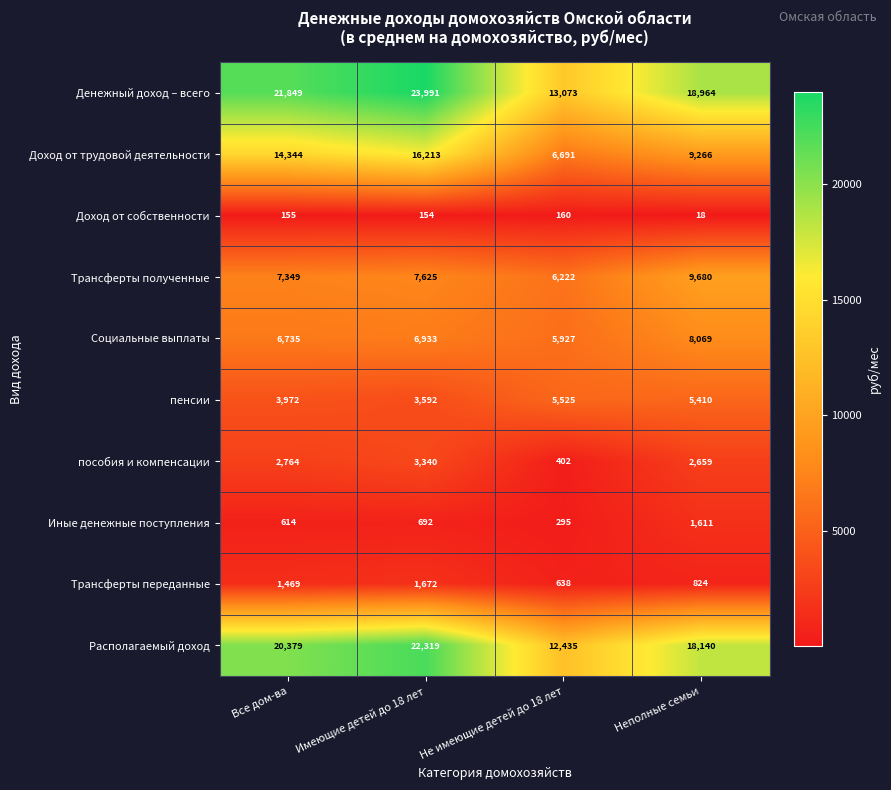

List the series in order of their peak value, lowest first.

Доход от собственности, Иные денежные поступления, Трансферты переданные, пособия и компенсации, пенсии, Социальные выплаты, Трансферты полученные, Доход от трудовой деятельности, Располагаемый доход, Денежный доход – всего